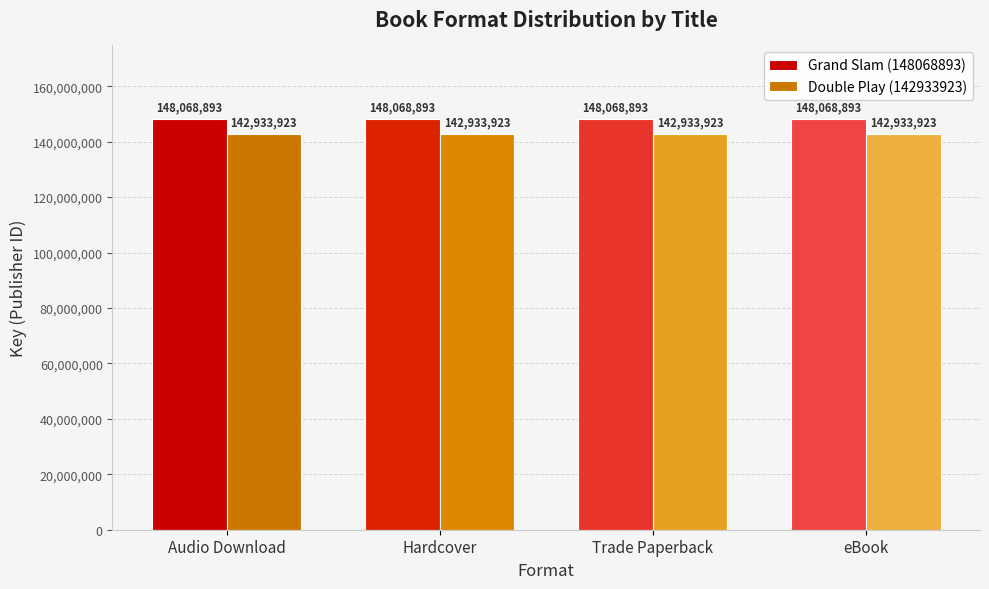

Rank the series by their average value, from lowest to highest.

Double Play (142933923), Grand Slam (148068893)